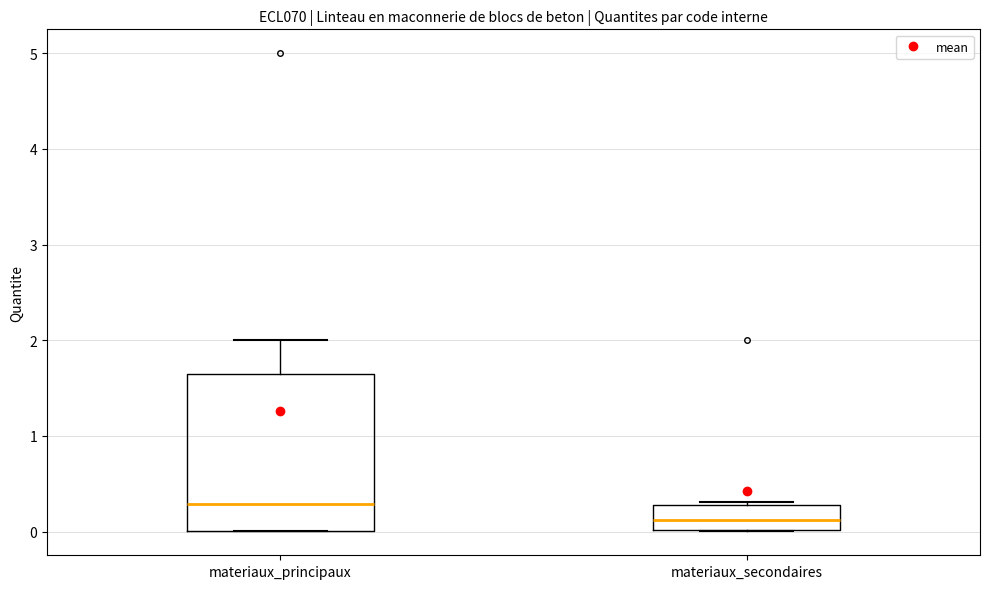

Reading left to right, transcribe this box plot: for each box, give where its median line is, the range the box spans, and where its two whiskers end, as read against the y-axis. The values are not printed on the chart, so give them approximately, as read against the axis.

materiaux_principaux: median 0.3, box 0.0 to 1.6, whiskers 0.0 to 2.0
materiaux_secondaires: median 0.1, box 0.0 to 0.3, whiskers 0.0 to 0.3